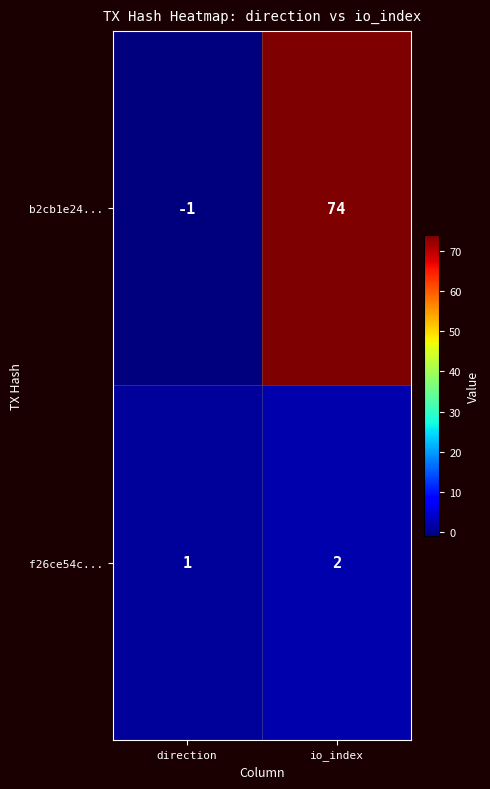

Rank the series by their average value, from lowest to highest.

f26ce54c..., b2cb1e24...